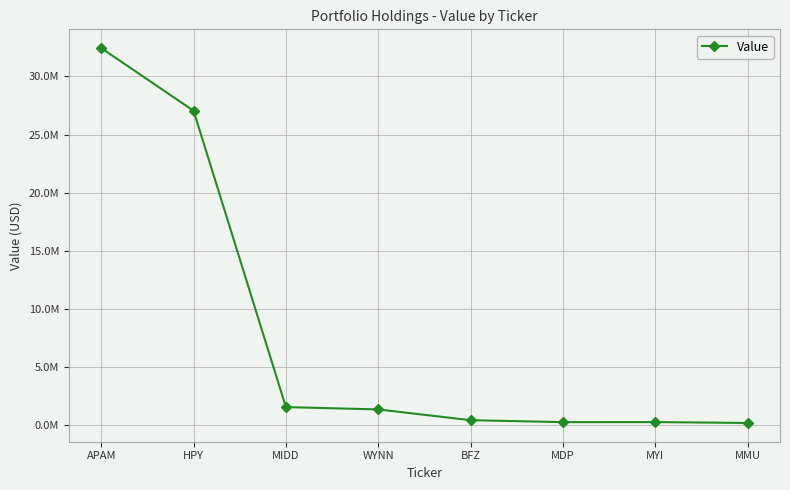

Is this an area chart (filled region under the line)?

No